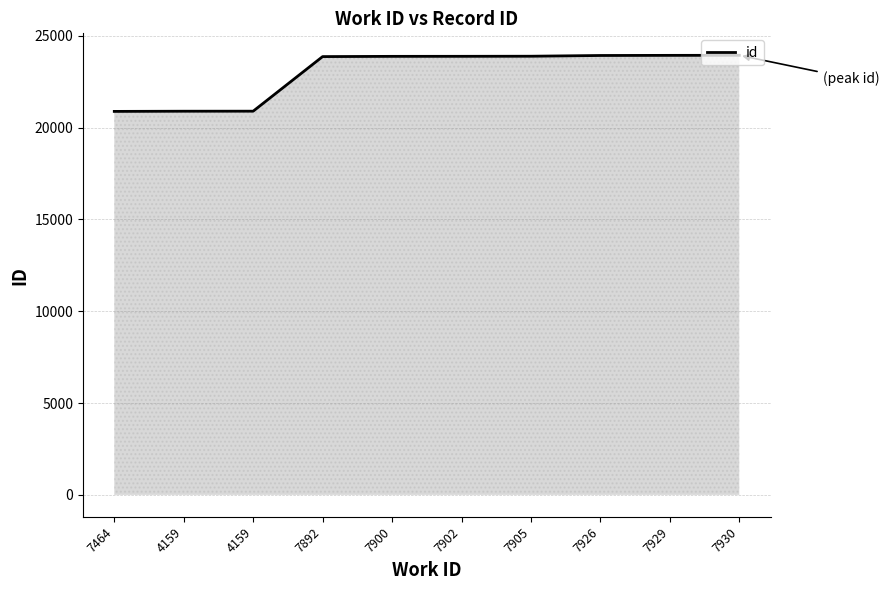

Reading left to right, what are all the values shown in this chart?

20884	20894	20896	23869	23882	23884	23889	23929	23936	23939